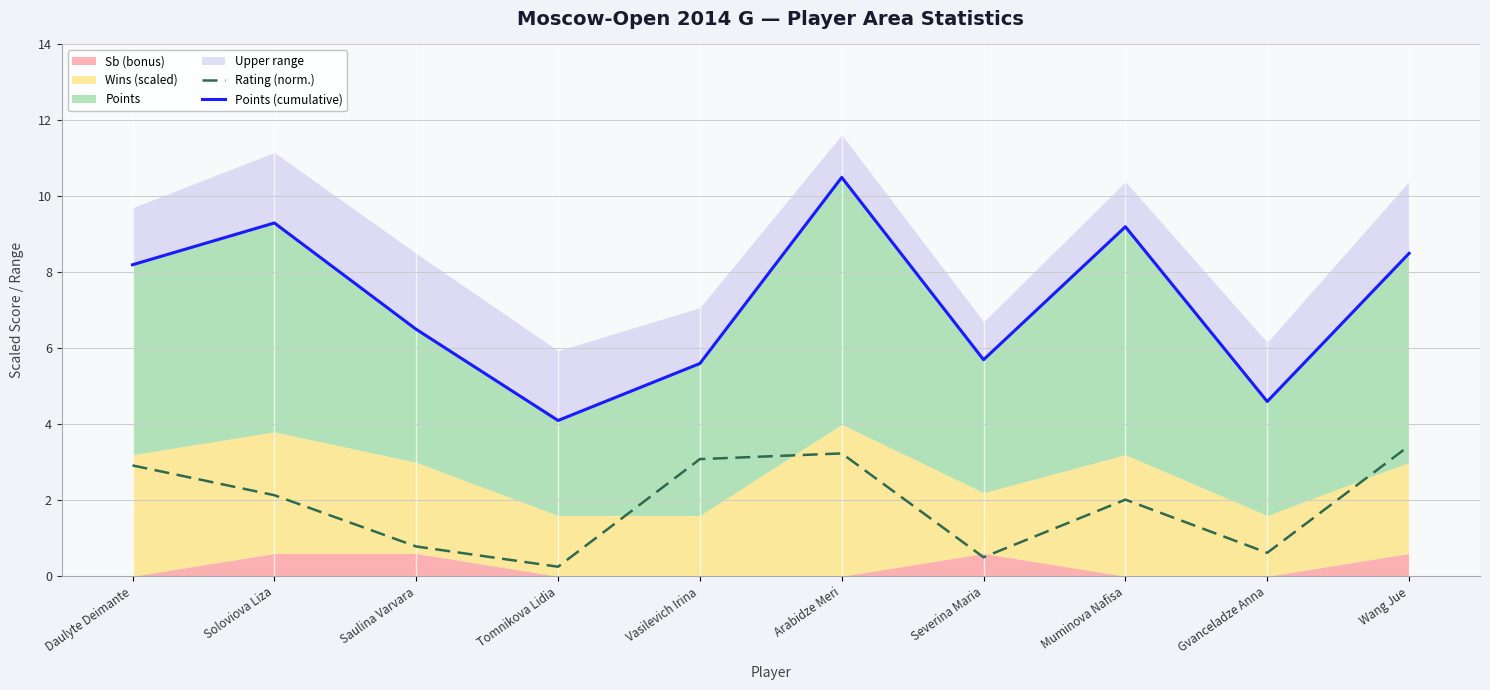

What is the lowest value of the Rating (norm.) series?

0.2